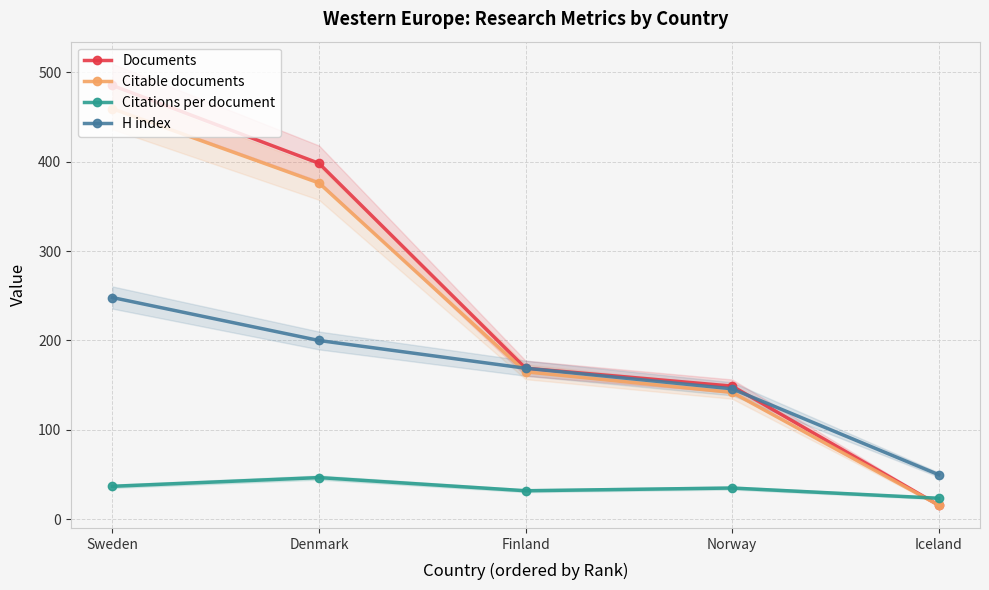

What is the approximate value of Documents at Norway?

149.0